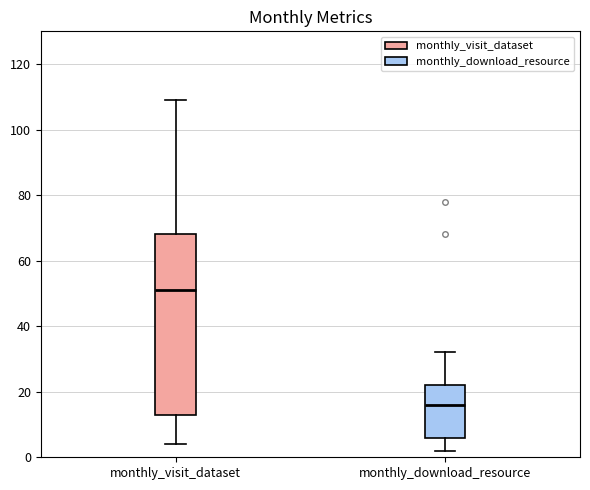

Reading left to right, transcribe this box plot: for each box, give where its median line is, the range the box spans, and where its two whiskers end, as read against the y-axis. The values are not printed on the chart, so give them approximately, as read against the axis.

monthly_visit_dataset: median 52, box 14 to 68, whiskers 4 to 110
monthly_download_resource: median 16, box 6 to 22, whiskers 2 to 32